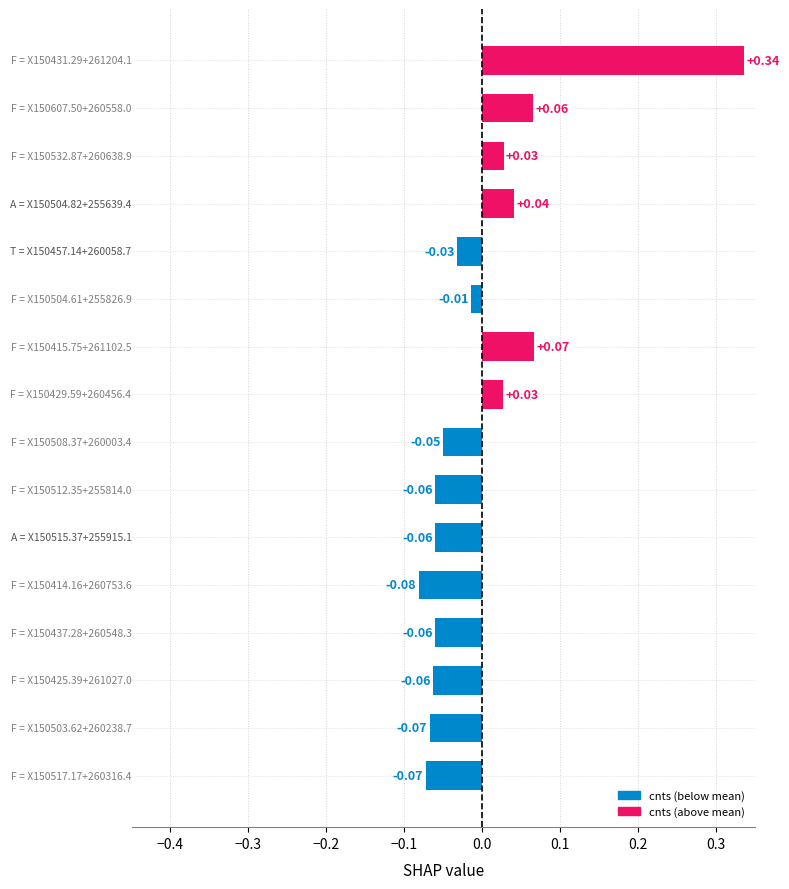

What is the difference between the maximum and minimum values?

0.4